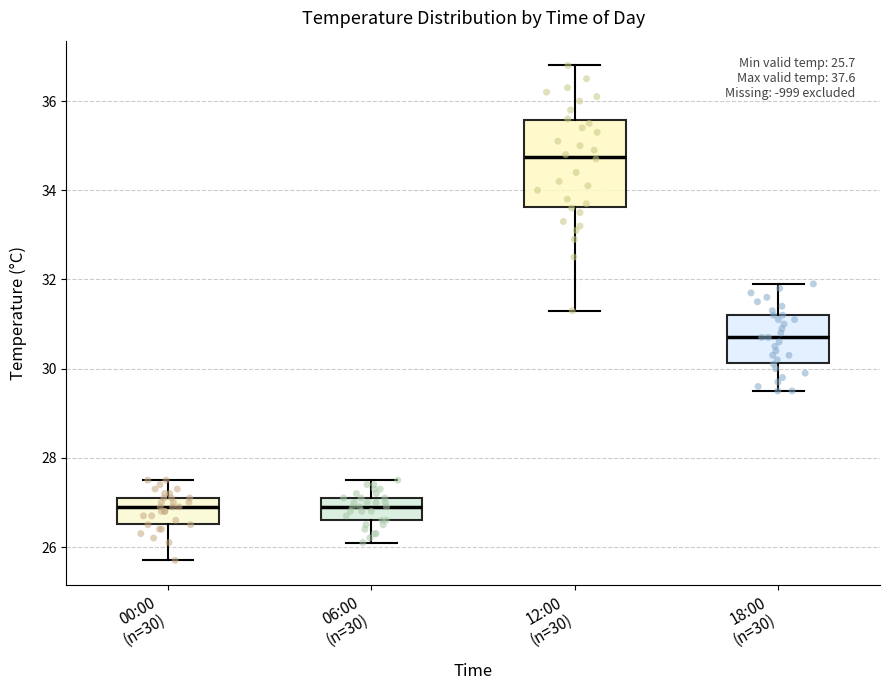

Which box has the highest median line?

12:00 (n=30)